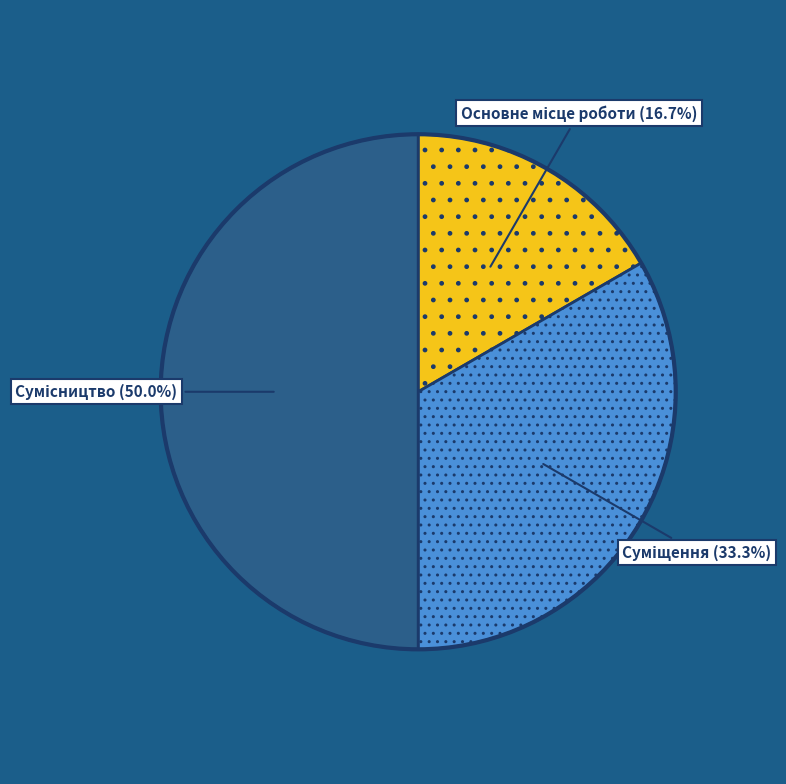

What is the ratio of the value at Суміщення to the value at Основне місце роботи?

2.0